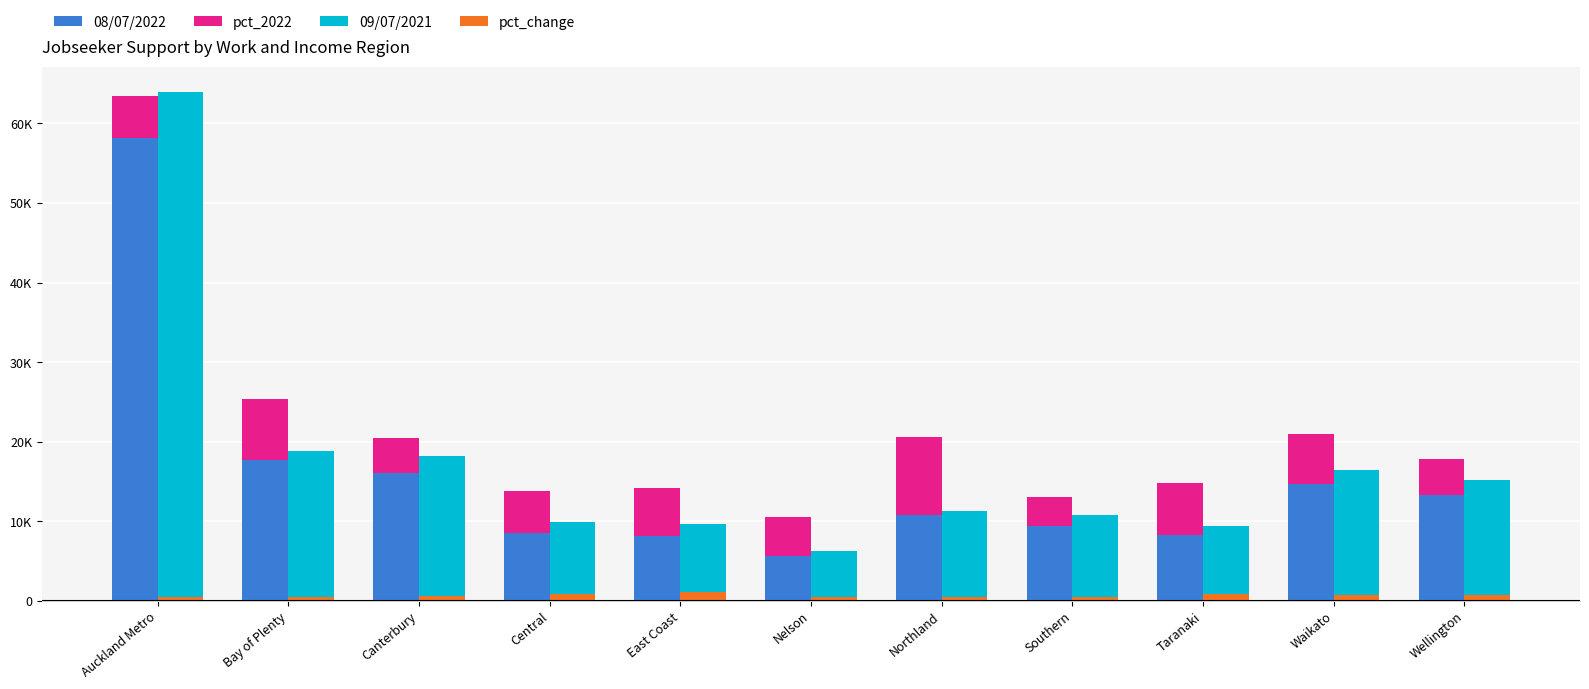

The 09/07/2021 series shows 9840 at Central. True or false?

True